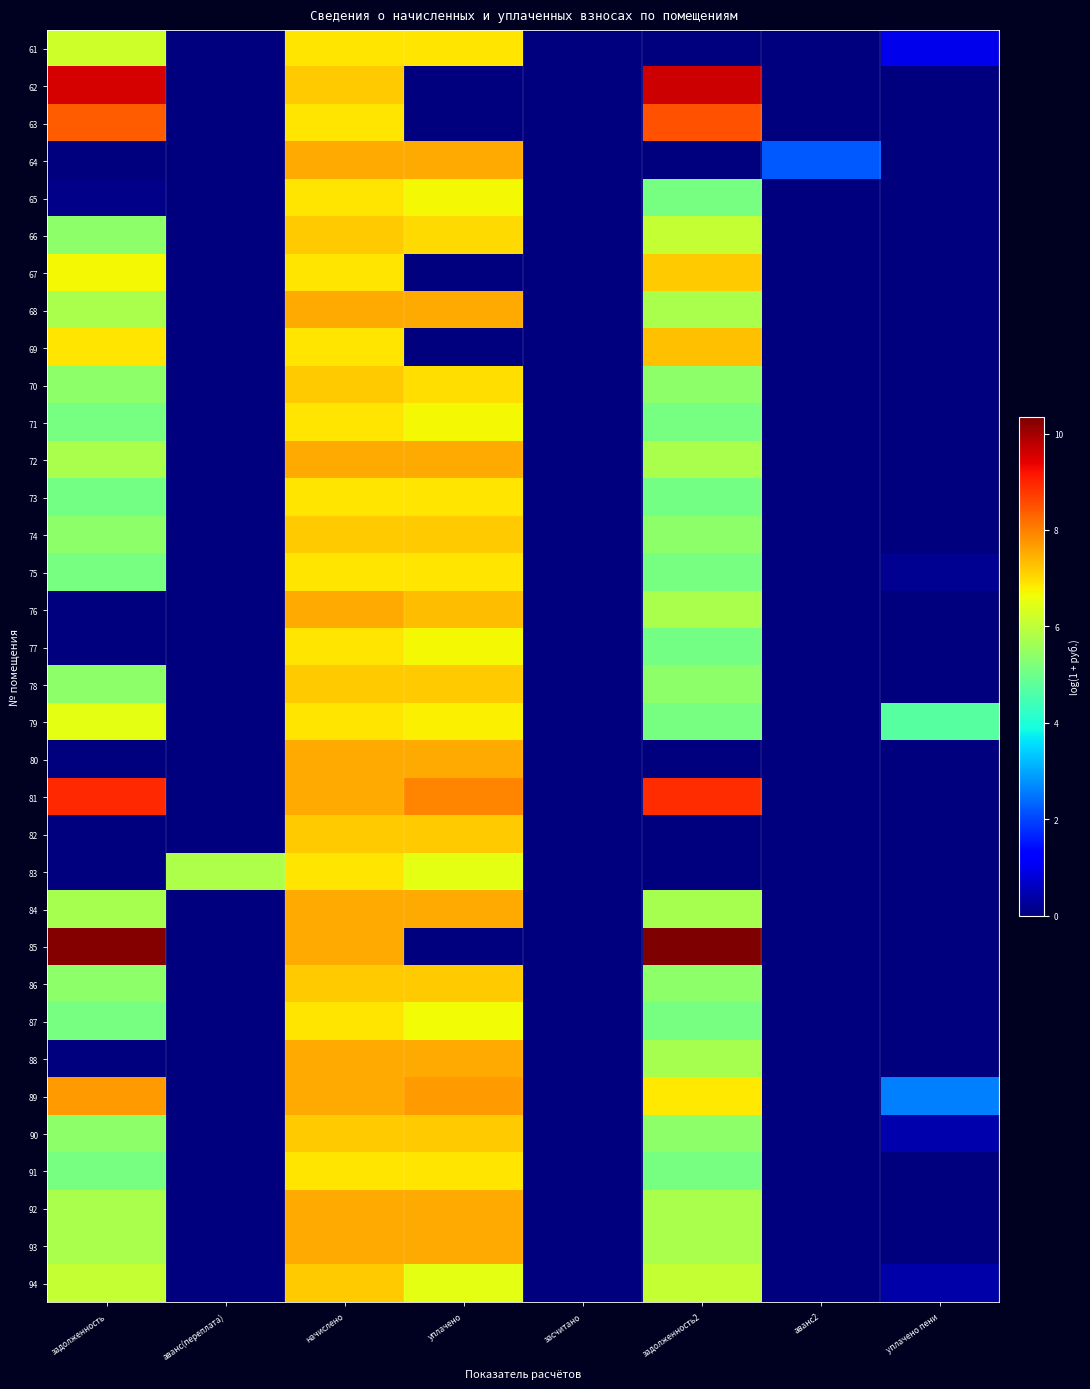

Reading right to left, list all the values displayed in this chart.

61: уплачено пени=1.0	аванс2=0.0	задолженность2=0.0	засчитано=0.0	уплачено=6.9	начислено=6.9	аванс(переплата)=0.0	задолженность=6.2
62: уплачено пени=0.0	аванс2=0.0	задолженность2=9.6	засчитано=0.0	уплачено=0.0	начислено=7.2	аванс(переплата)=0.0	задолженность=9.6
63: уплачено пени=0.0	аванс2=0.0	задолженность2=8.5	засчитано=0.0	уплачено=0.0	начислено=6.9	аванс(переплата)=0.0	задолженность=8.4
64: уплачено пени=0.0	аванс2=2.2	задолженность2=0.0	засчитано=0.0	уплачено=7.5	начислено=7.5	аванс(переплата)=0.0	задолженность=0.0
65: уплачено пени=0.0	аванс2=0.0	задолженность2=5.1	засчитано=0.0	уплачено=6.7	начислено=6.9	аванс(переплата)=0.0	задолженность=0.1
66: уплачено пени=0.0	аванс2=0.0	задолженность2=6.1	засчитано=0.0	уплачено=7.0	начислено=7.2	аванс(переплата)=0.0	задолженность=5.4
67: уплачено пени=0.0	аванс2=0.0	задолженность2=7.2	засчитано=0.0	уплачено=0.0	начислено=6.9	аванс(переплата)=0.0	задолженность=6.7
68: уплачено пени=0.0	аванс2=0.0	задолженность2=5.7	засчитано=0.0	уплачено=7.5	начислено=7.5	аванс(переплата)=0.0	задолженность=5.7
69: уплачено пени=0.0	аванс2=0.0	задолженность2=7.3	засчитано=0.0	уплачено=0.0	начислено=6.9	аванс(переплата)=0.0	задолженность=6.9
70: уплачено пени=0.0	аванс2=0.0	задолженность2=5.4	засчитано=0.0	уплачено=7.0	начислено=7.2	аванс(переплата)=0.0	задолженность=5.4
71: уплачено пени=0.0	аванс2=0.0	задолженность2=5.1	засчитано=0.0	уплачено=6.7	начислено=6.9	аванс(переплата)=0.0	задолженность=5.1
72: уплачено пени=0.0	аванс2=0.0	задолженность2=5.7	засчитано=0.0	уплачено=7.5	начислено=7.5	аванс(переплата)=0.0	задолженность=5.7
73: уплачено пени=0.0	аванс2=0.0	задолженность2=5.1	засчитано=0.0	уплачено=6.9	начислено=6.9	аванс(переплата)=0.0	задолженность=5.1
74: уплачено пени=0.0	аванс2=0.0	задолженность2=5.4	засчитано=0.0	уплачено=7.2	начислено=7.2	аванс(переплата)=0.0	задолженность=5.4
75: уплачено пени=0.2	аванс2=0.0	задолженность2=5.1	засчитано=0.0	уплачено=6.9	начислено=6.9	аванс(переплата)=0.0	задолженность=5.1
76: уплачено пени=0.0	аванс2=0.0	задолженность2=5.7	засчитано=0.0	уплачено=7.3	начислено=7.5	аванс(переплата)=0.0	задолженность=0.0
77: уплачено пени=0.0	аванс2=0.0	задолженность2=5.1	засчитано=0.0	уплачено=6.7	начислено=6.9	аванс(переплата)=0.0	задолженность=0.0
78: уплачено пени=0.0	аванс2=0.0	задолженность2=5.4	засчитано=0.0	уплачено=7.2	начислено=7.2	аванс(переплата)=0.0	задолженность=5.4
79: уплачено пени=4.7	аванс2=0.0	задолженность2=5.1	засчитано=0.0	уплачено=6.8	начислено=6.9	аванс(переплата)=0.0	задолженность=6.5
80: уплачено пени=0.0	аванс2=0.0	задолженность2=0.0	засчитано=0.0	уплачено=7.5	начислено=7.5	аванс(переплата)=0.0	задолженность=0.0
81: уплачено пени=0.0	аванс2=0.0	задолженность2=8.9	засчитано=0.0	уплачено=7.9	начислено=7.5	аванс(переплата)=0.0	задолженность=9.0
82: уплачено пени=0.0	аванс2=0.0	задолженность2=0.0	засчитано=0.0	уплачено=7.2	начислено=7.2	аванс(переплата)=0.0	задолженность=0.0
83: уплачено пени=0.0	аванс2=0.0	задолженность2=0.0	засчитано=0.0	уплачено=6.5	начислено=6.9	аванс(переплата)=5.8	задолженность=0.0
84: уплачено пени=0.0	аванс2=0.0	задолженность2=5.7	засчитано=0.0	уплачено=7.5	начислено=7.5	аванс(переплата)=0.0	задолженность=5.7
85: уплачено пени=0.0	аванс2=0.0	задолженность2=10.3	засчитано=0.0	уплачено=0.0	начислено=7.5	аванс(переплата)=0.0	задолженность=10.3
86: уплачено пени=0.0	аванс2=0.0	задолженность2=5.4	засчитано=0.0	уплачено=7.2	начислено=7.2	аванс(переплата)=0.0	задолженность=5.4
87: уплачено пени=0.0	аванс2=0.0	задолженность2=5.1	засчитано=0.0	уплачено=6.7	начислено=6.9	аванс(переплата)=0.0	задолженность=5.1
88: уплачено пени=0.0	аванс2=0.0	задолженность2=5.7	засчитано=0.0	уплачено=7.5	начислено=7.5	аванс(переплата)=0.0	задолженность=0.0
89: уплачено пени=2.6	аванс2=0.0	задолженность2=6.8	засчитано=0.0	уплачено=7.7	начислено=7.5	аванс(переплата)=0.0	задолженность=7.7
90: уплачено пени=0.4	аванс2=0.0	задолженность2=5.4	засчитано=0.0	уплачено=7.2	начислено=7.2	аванс(переплата)=0.0	задолженность=5.4
91: уплачено пени=0.0	аванс2=0.0	задолженность2=5.1	засчитано=0.0	уплачено=6.9	начислено=6.9	аванс(переплата)=0.0	задолженность=5.1
92: уплачено пени=0.0	аванс2=0.0	задолженность2=5.8	засчитано=0.0	уплачено=7.5	начислено=7.5	аванс(переплата)=0.0	задолженность=5.8
93: уплачено пени=0.0	аванс2=0.0	задолженность2=5.7	засчитано=0.0	уплачено=7.5	начислено=7.5	аванс(переплата)=0.0	задолженность=5.7
94: уплачено пени=0.4	аванс2=0.0	задолженность2=6.1	засчитано=0.0	уплачено=6.5	начислено=7.2	аванс(переплата)=0.0	задолженность=6.1